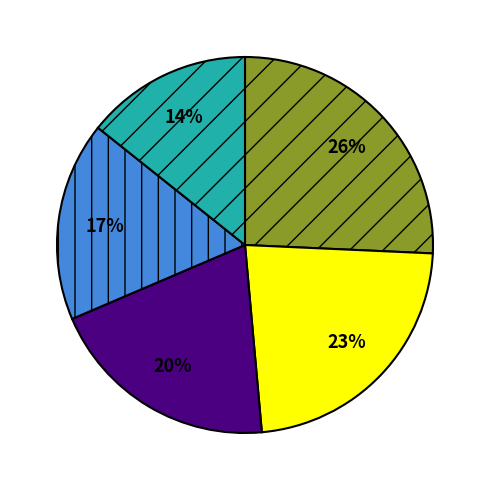

To the nearest percent, what is the average slice percentage?

20%